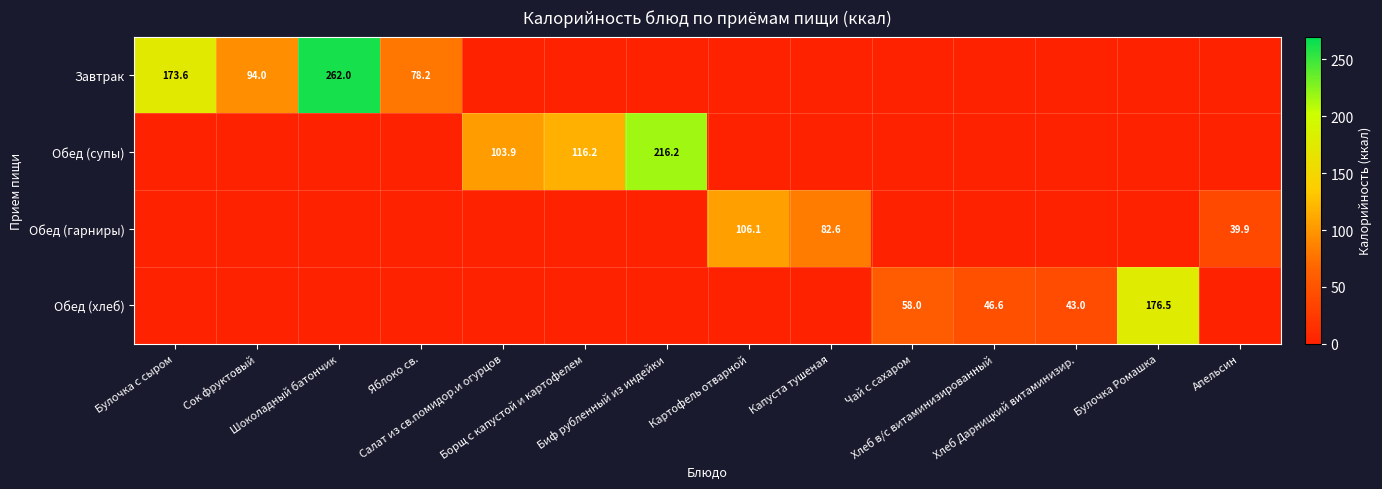

Is it true that Завтрак equals 0.0 at Хлеб в/с витаминизированный?

True